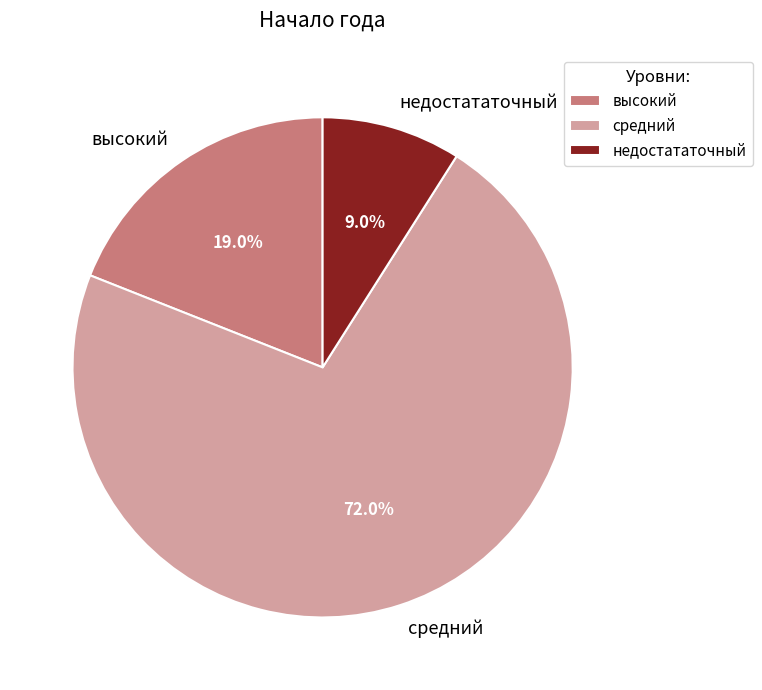

To the nearest percent, what is the combined percentage of недостататочный and средний?

81%